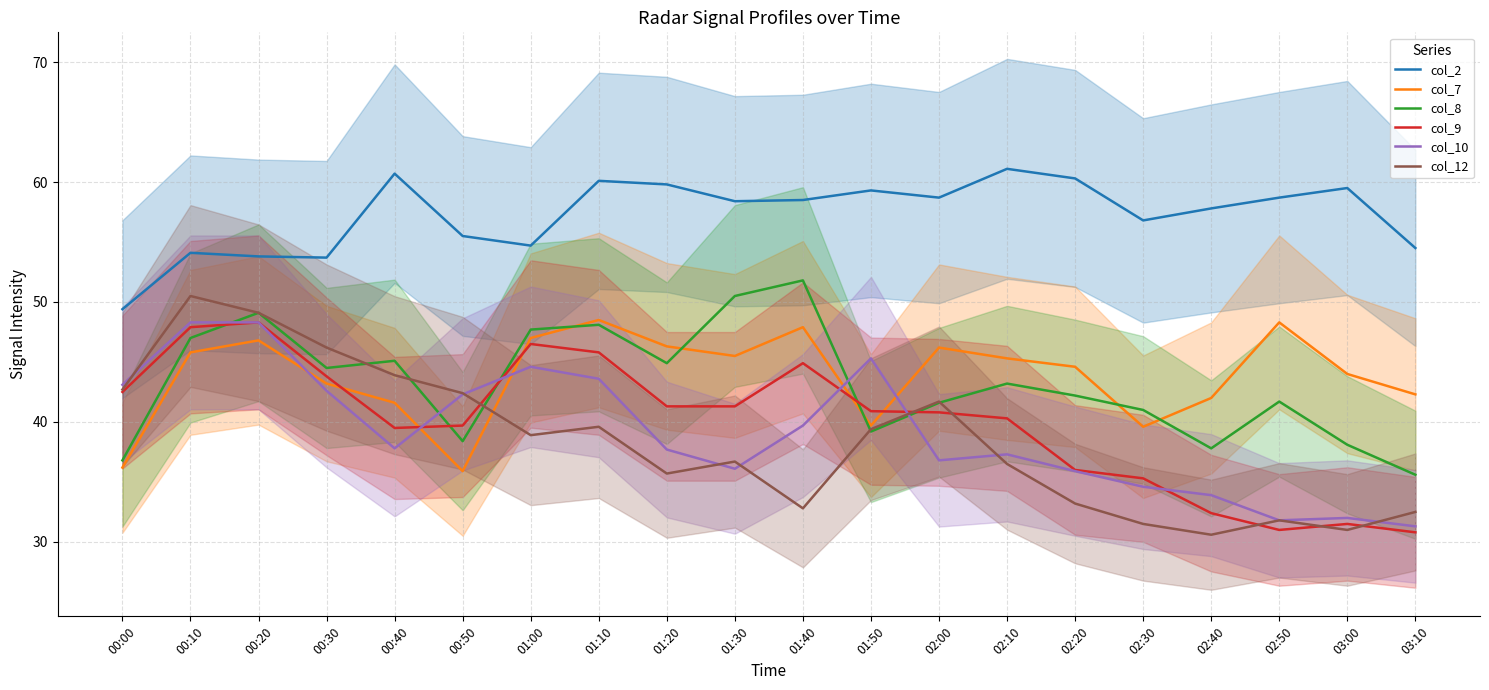

True or false: col_2 and col_10 intersect in this chart.

False